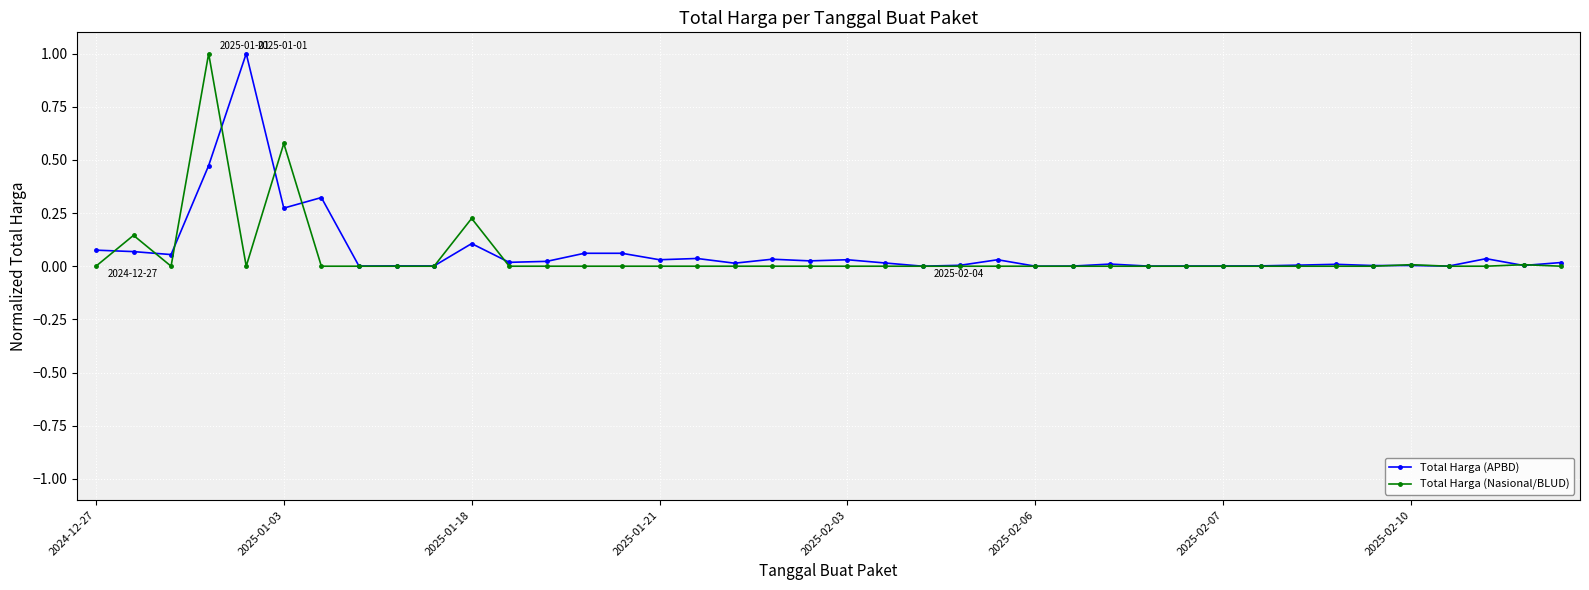

What is the difference between the maximum and second lowest values in the Total Harga (APBD) series?

1.0